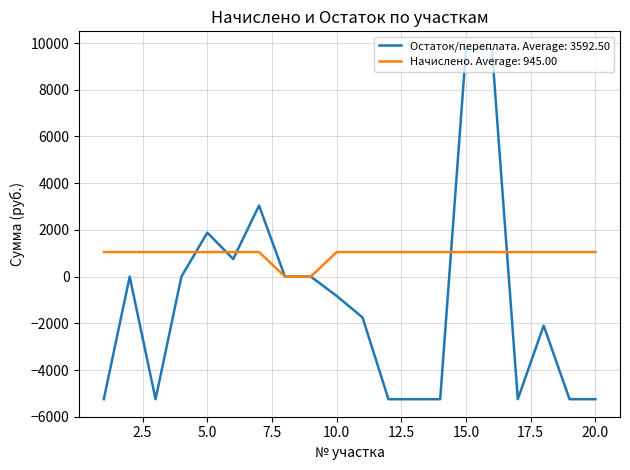

Which series has the largest total across all categories?

Начислено. Average: 945.00